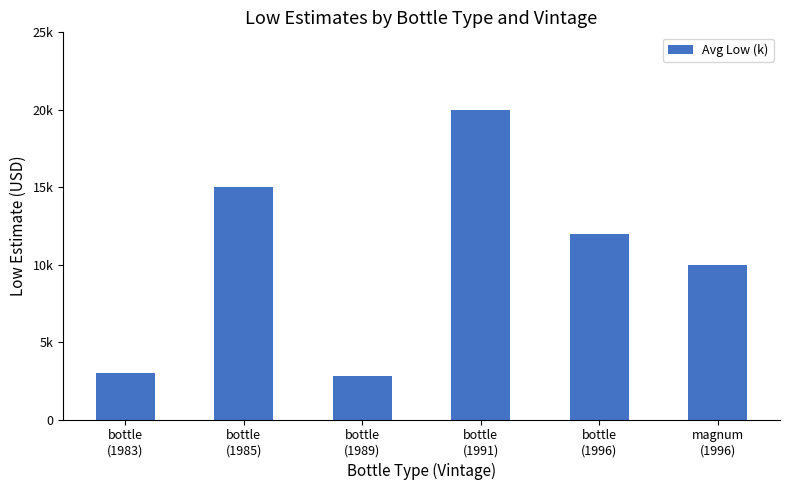

What is the difference between the maximum and minimum values?

17200